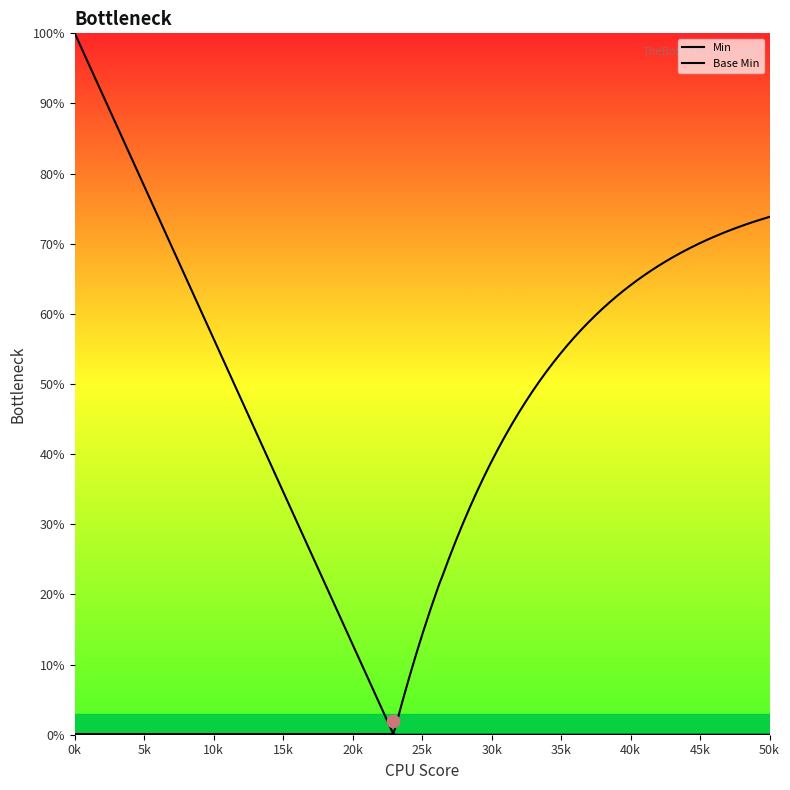

Which series has the widest spread of Y values?

Min